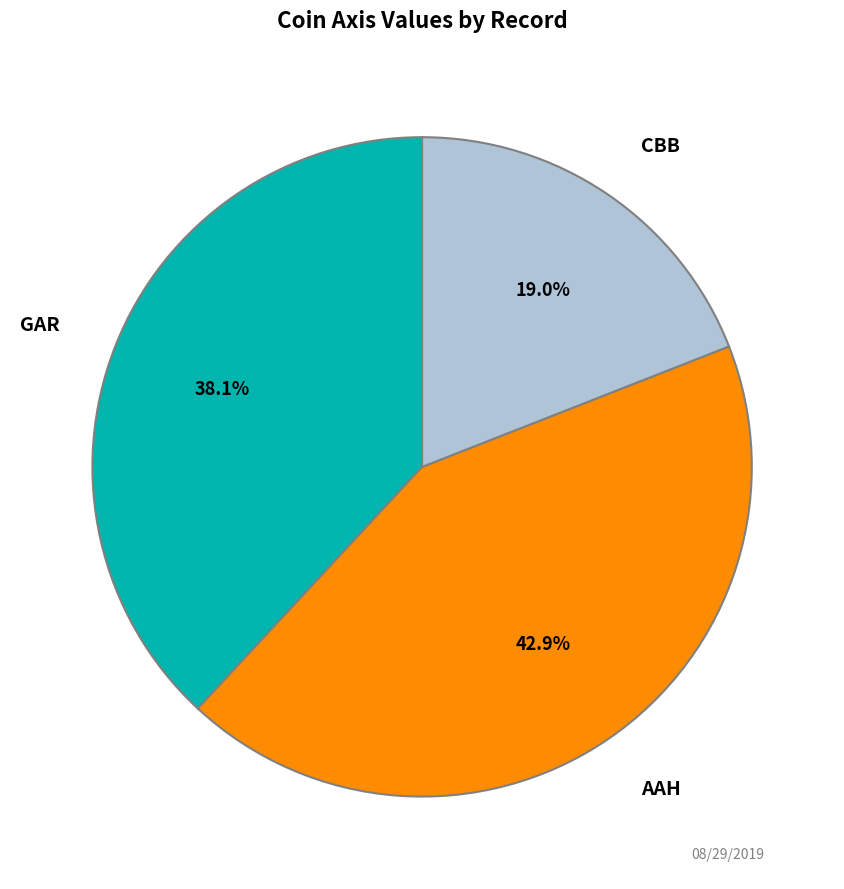

Does any single category account for the majority?

No